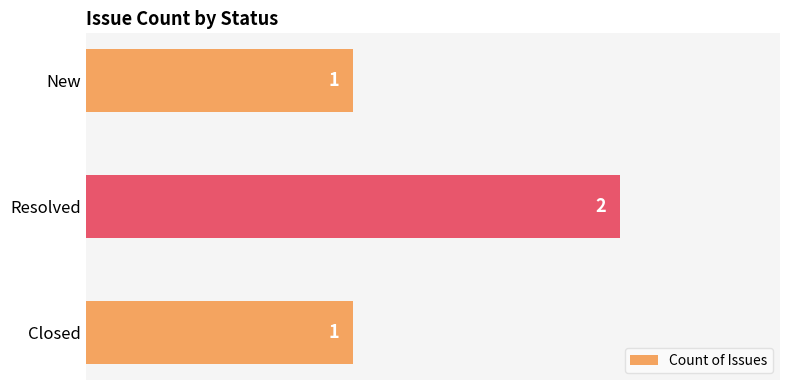

True or false: the data shows 1 at New.

True